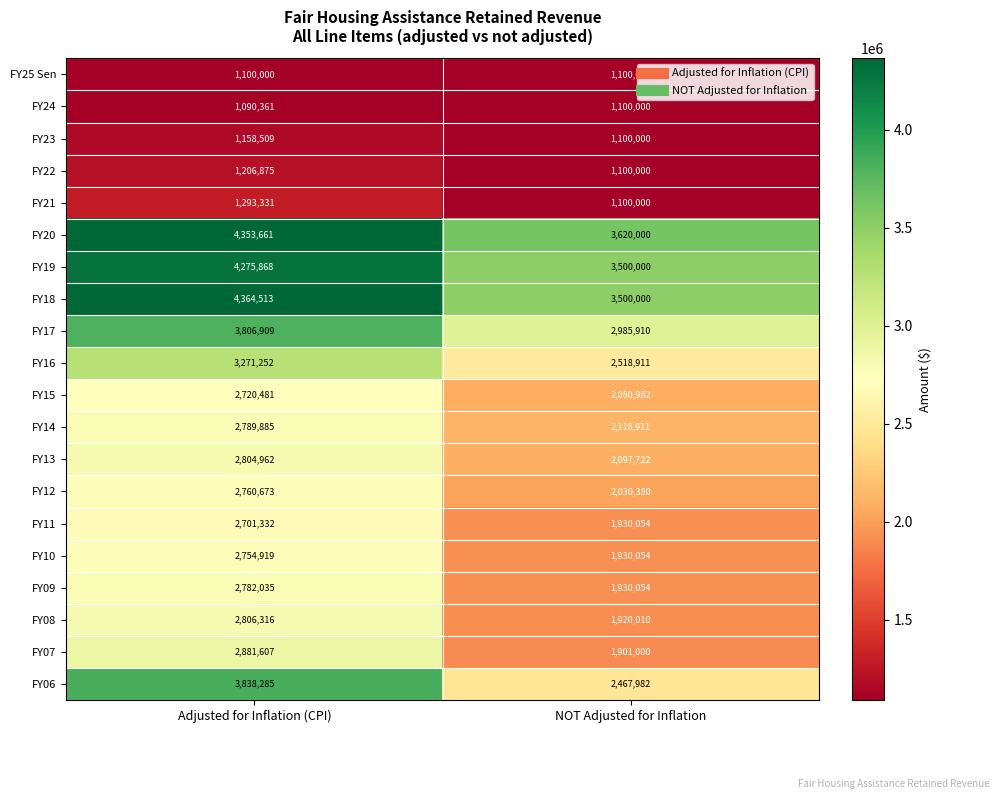

What is the sum of the FY13 values at NOT Adjusted for Inflation and Adjusted for Inflation (CPI)?

4902684